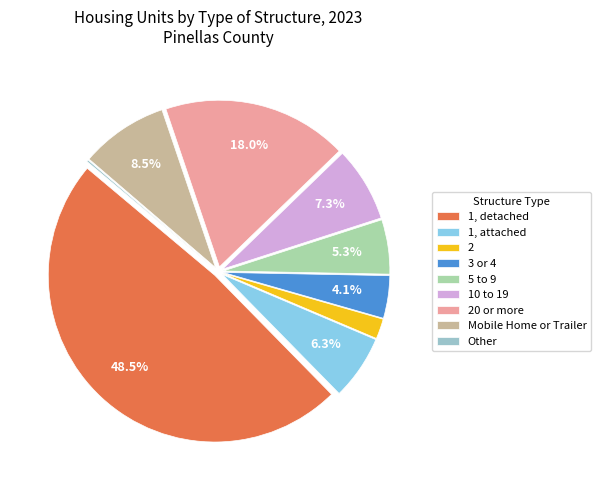

What portion of the pie excludes 1, attached?

93.7%